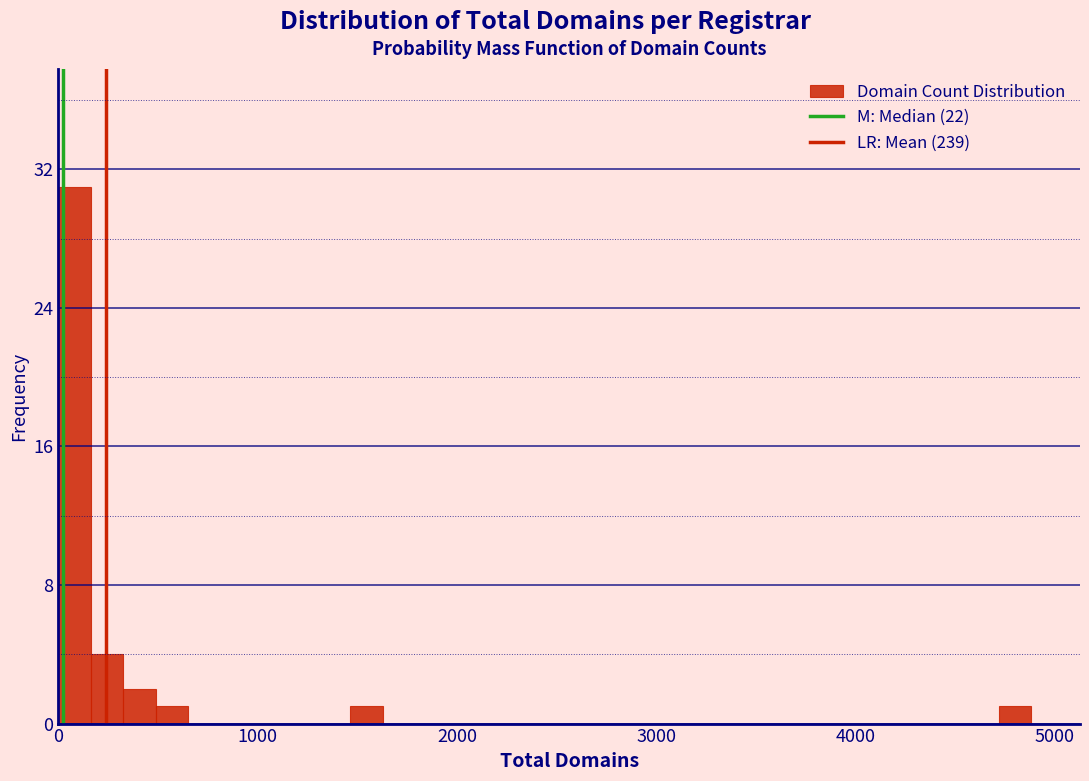

Read against the x-axis, roughly where is the centre of the tallest bar?

100